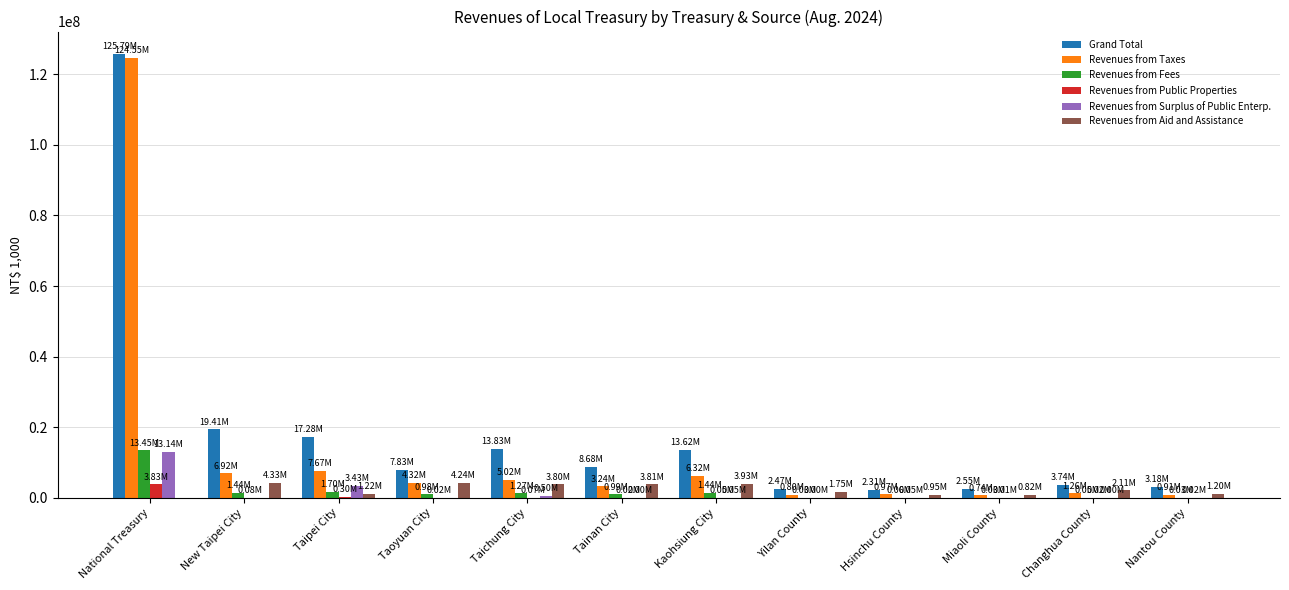

At which label does Revenues from Public Properties reach its peak?

National Treasury